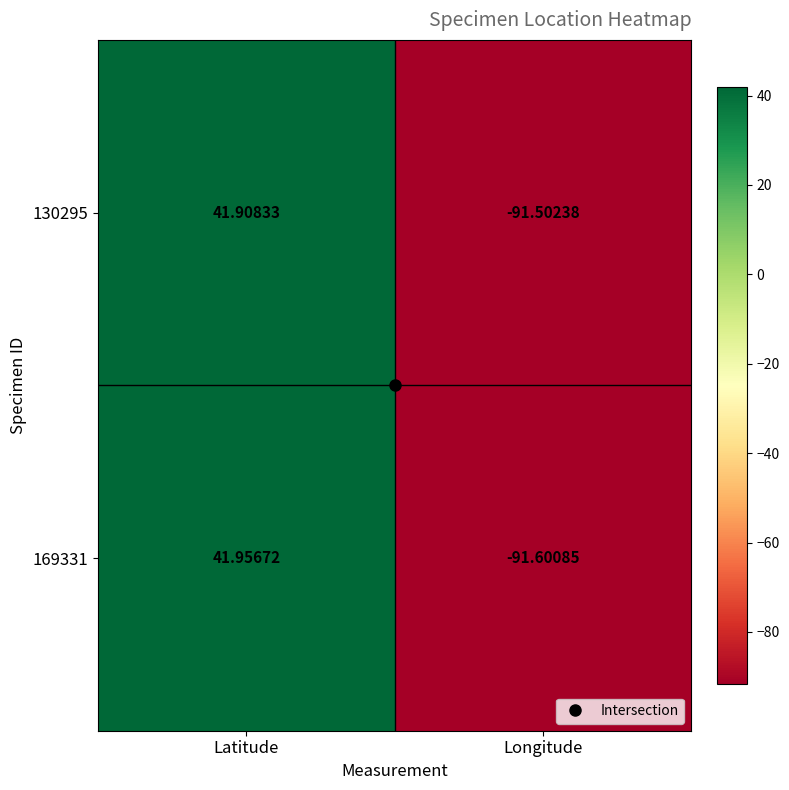

Where does the 130295 series first go above 41?

Latitude